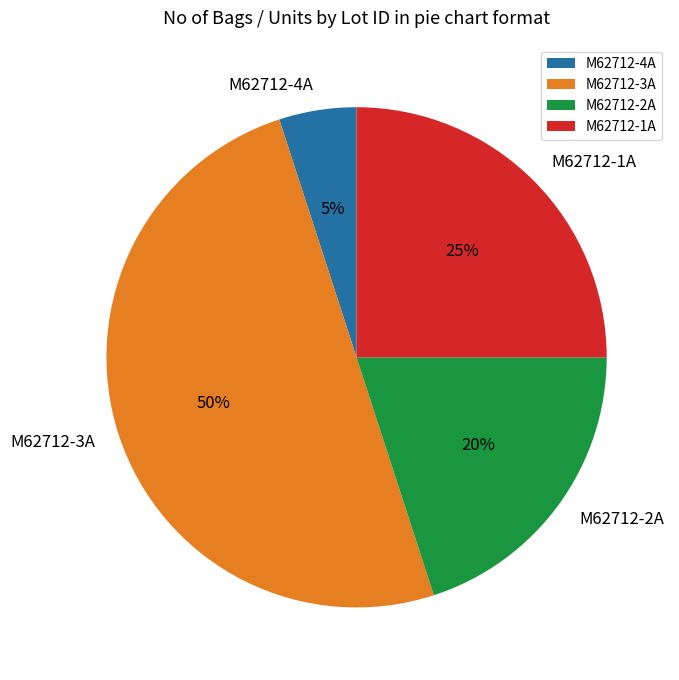

To the nearest percent, what is the average slice percentage?

25%